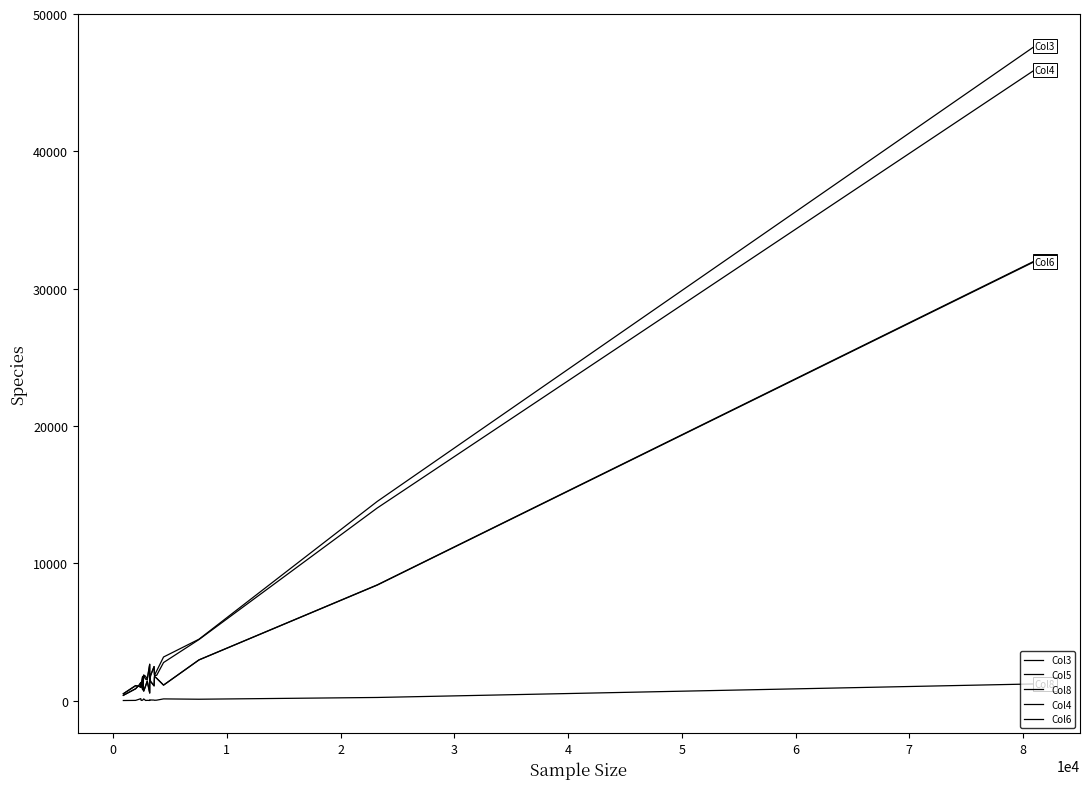

How many lines are shown in the chart?

5